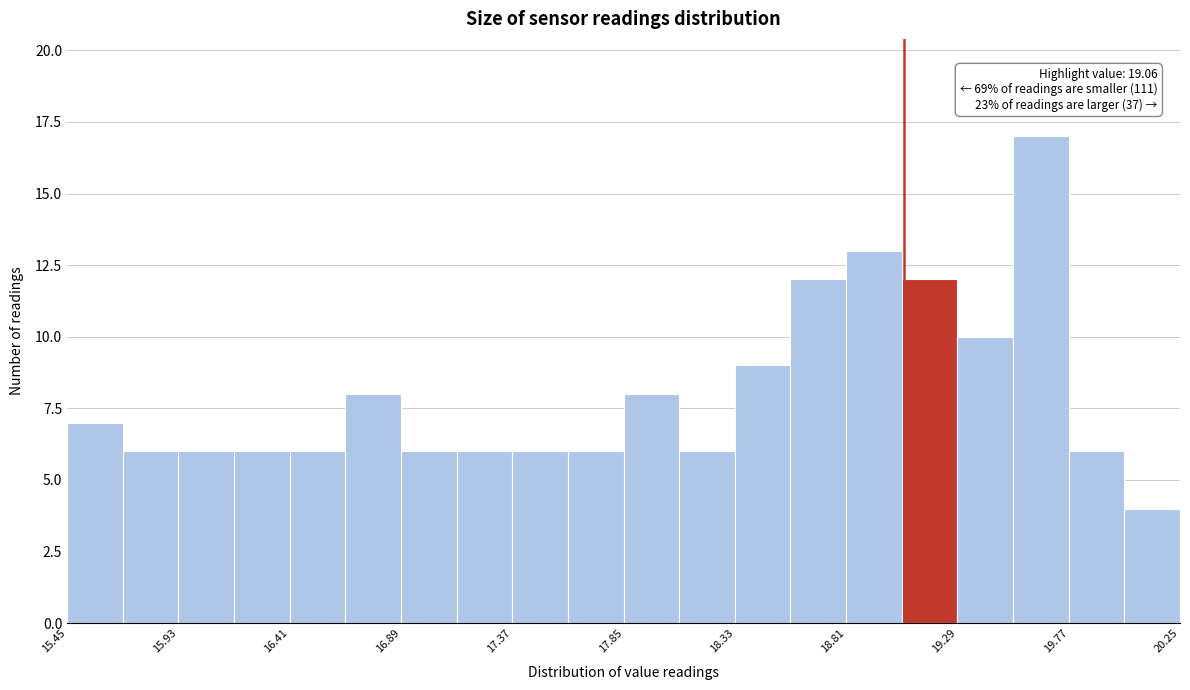

Which range on the x-axis has the tallest bar?

19.53 to 19.77